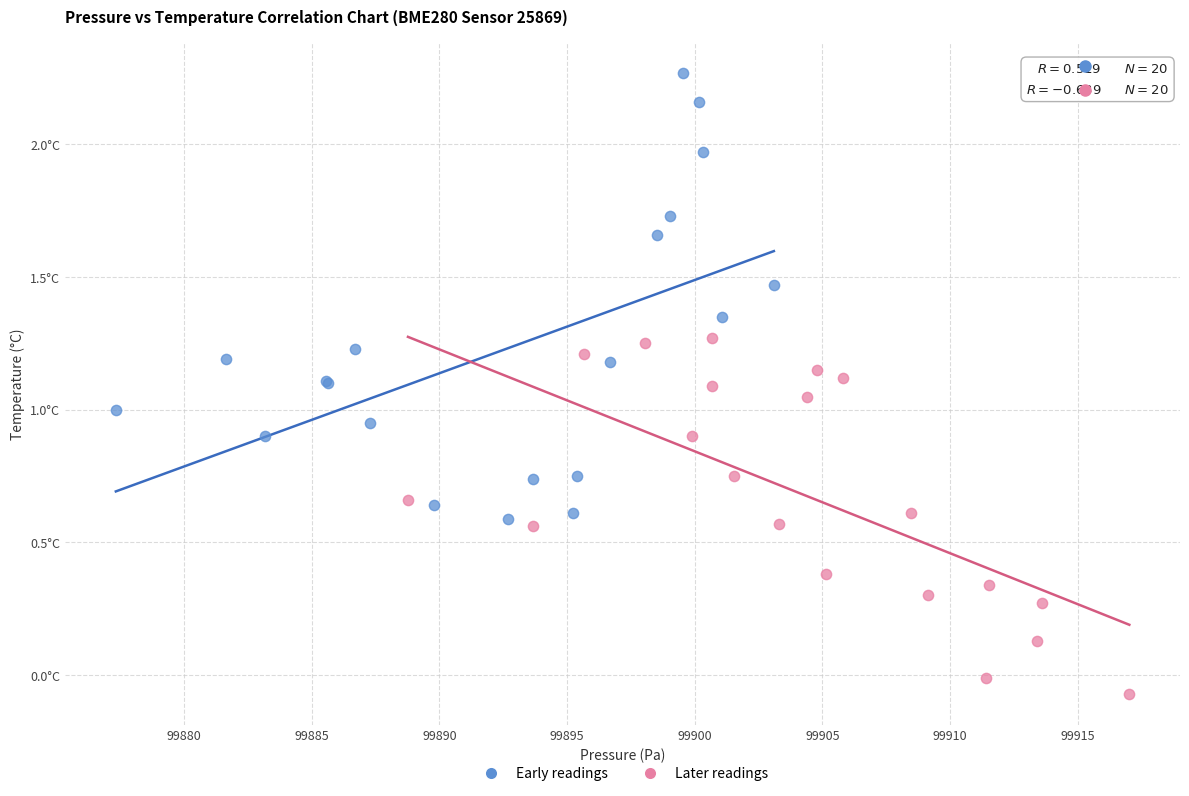

What are all the series names shown in the legend?

Early readings, Later readings